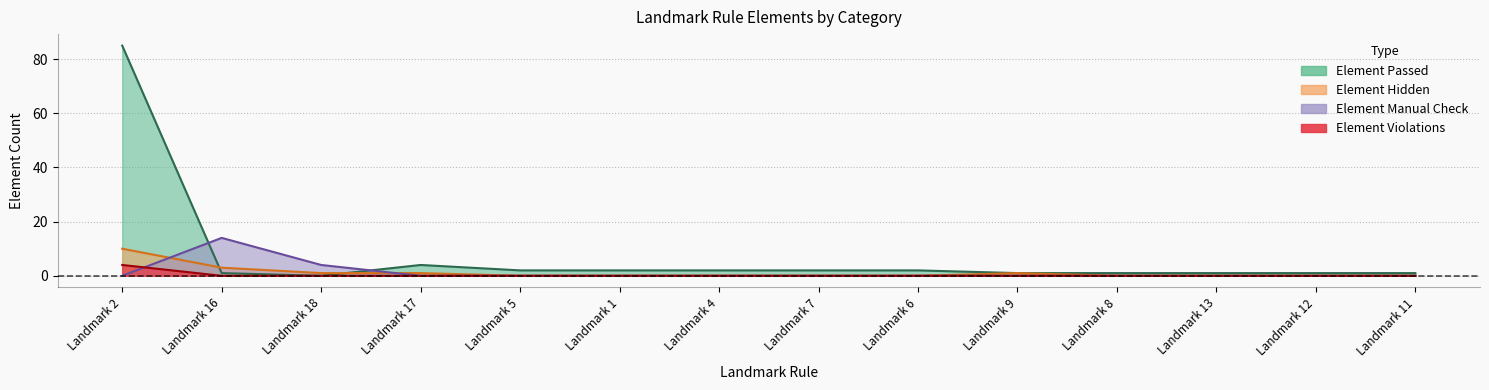

True or false: Element Violations has a value of 0 at Landmark 4.

True